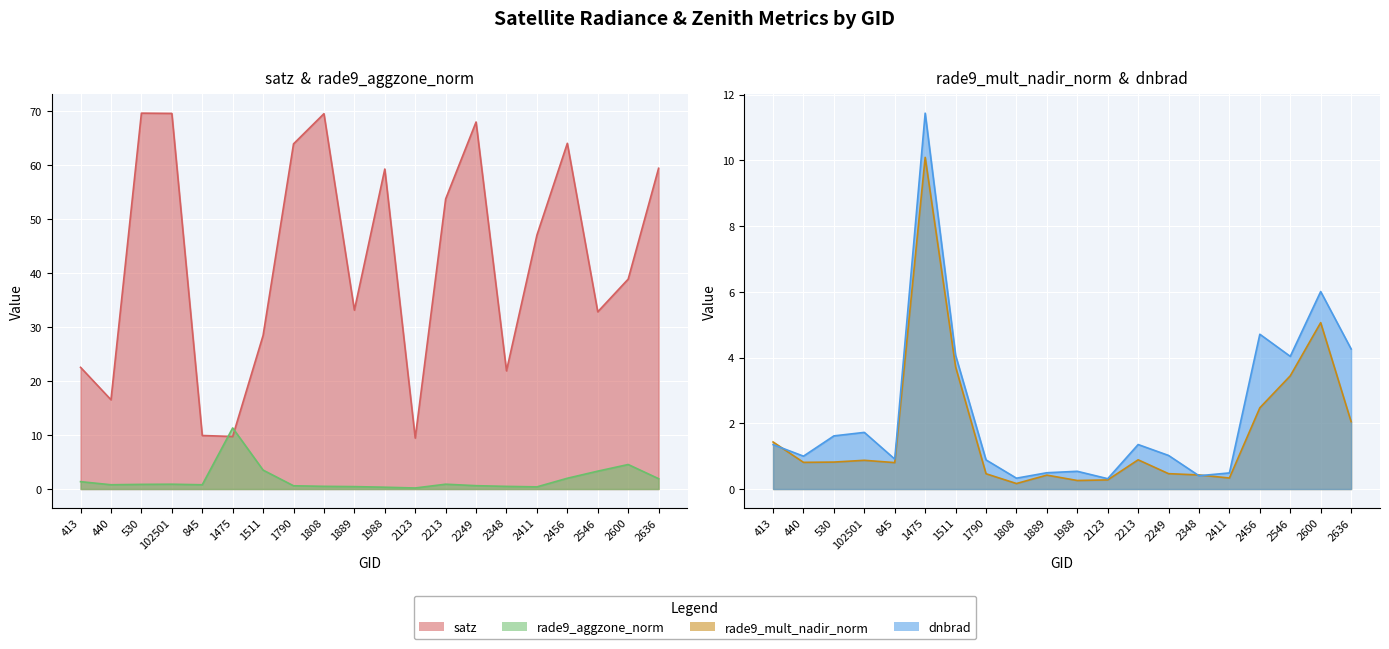

What is the sum of the satz values at 2249 and 2636?

127.4